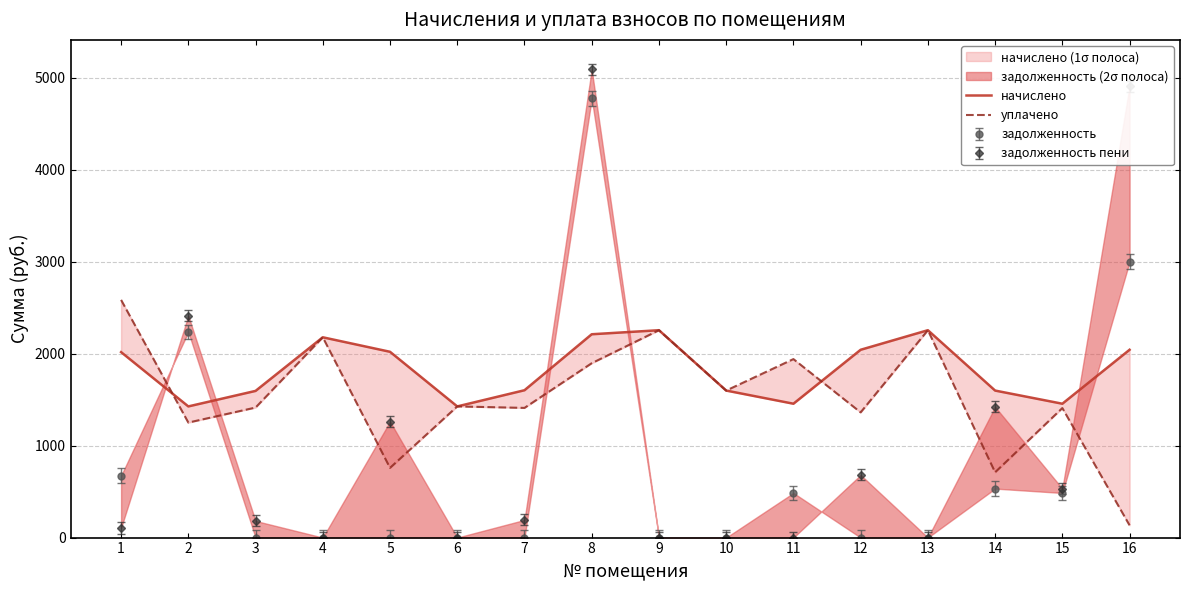

The уплачено series shows 2204.4 at 15. True or false?

False